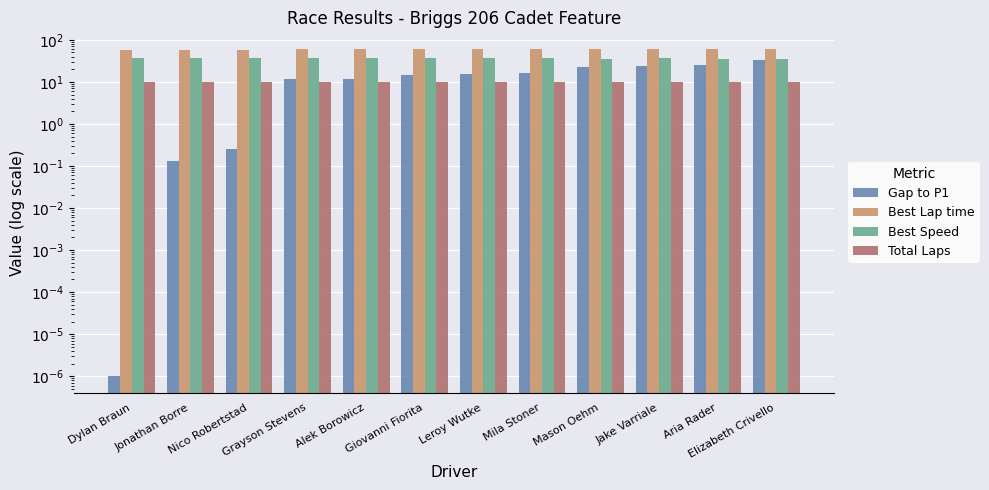

Which category has the highest value across all series?

Elizabeth Crivello